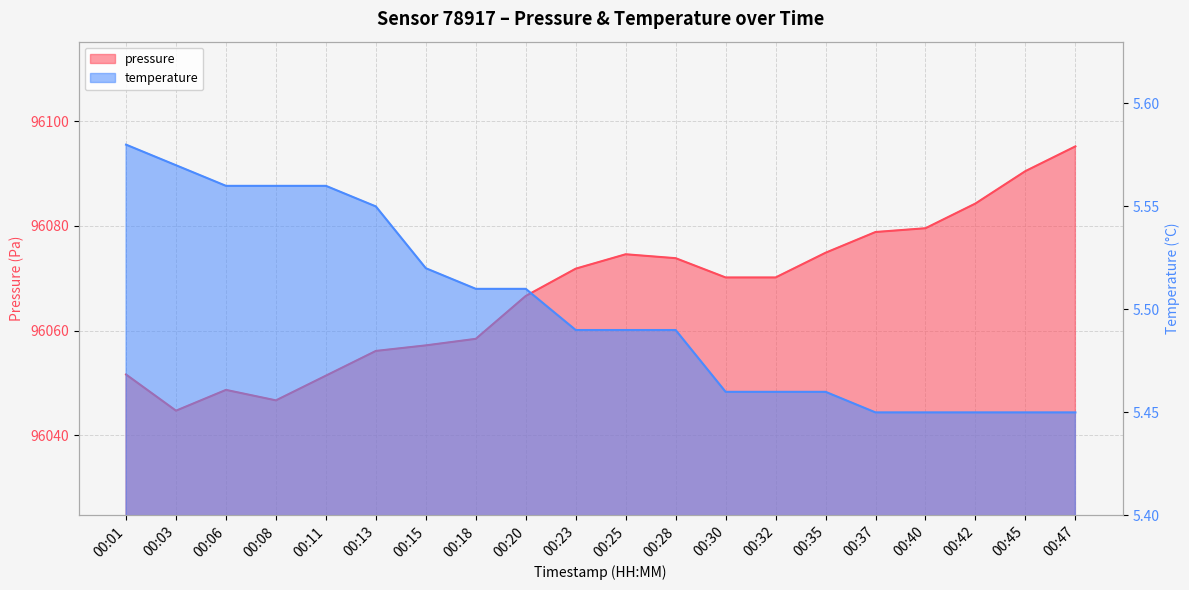

What is the average value of the temperature series?

5.5